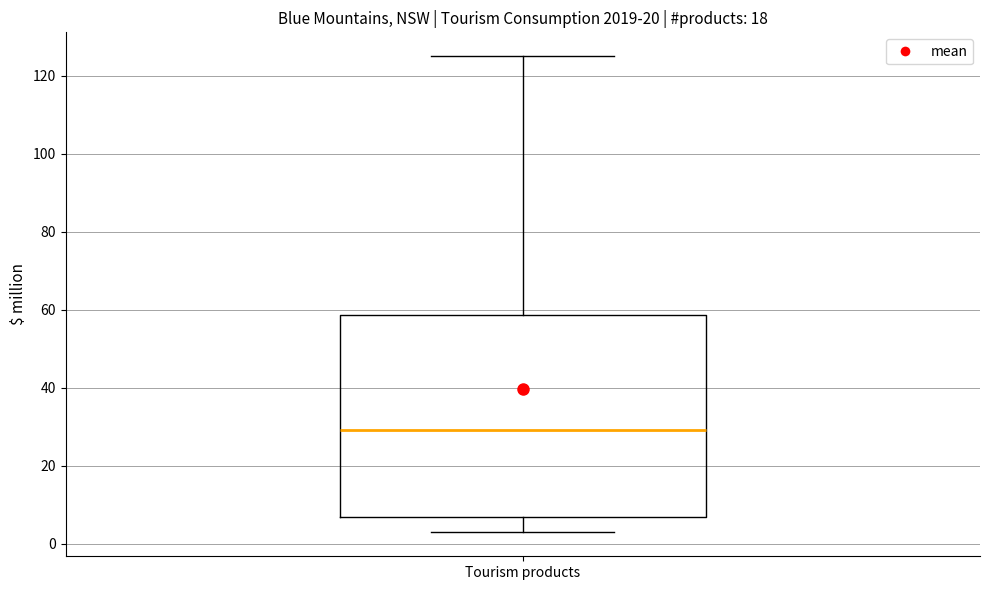

Read this box plot against the y-axis: the position of the median line, the range covered by the box, and the ends of both whiskers. The values are not printed on the chart, so give them approximately, as read against the axis.

median 30, box 6 to 58, whiskers 2 to 126